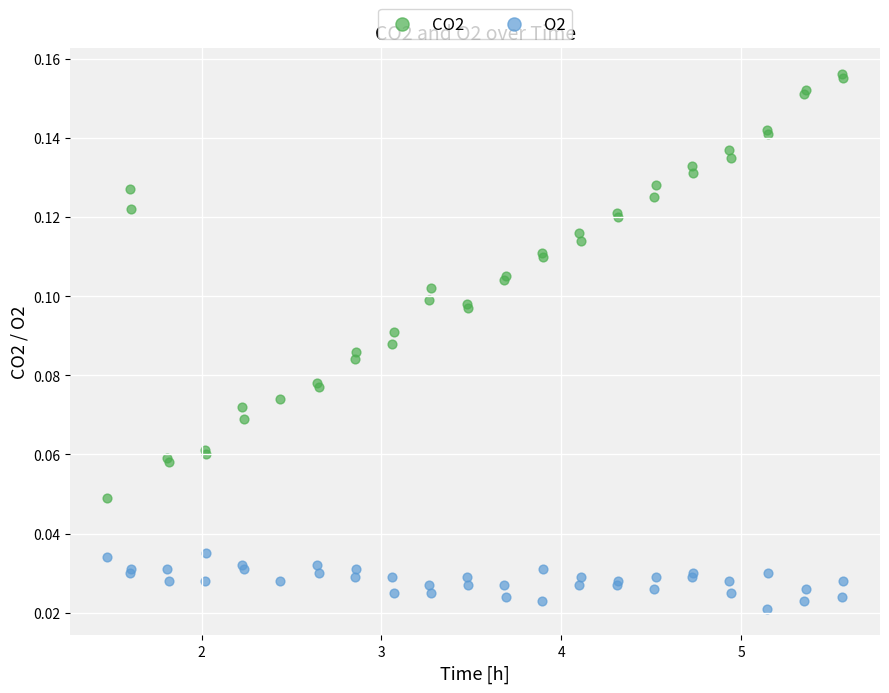

Which series reaches the minimum Y coordinate?

O2